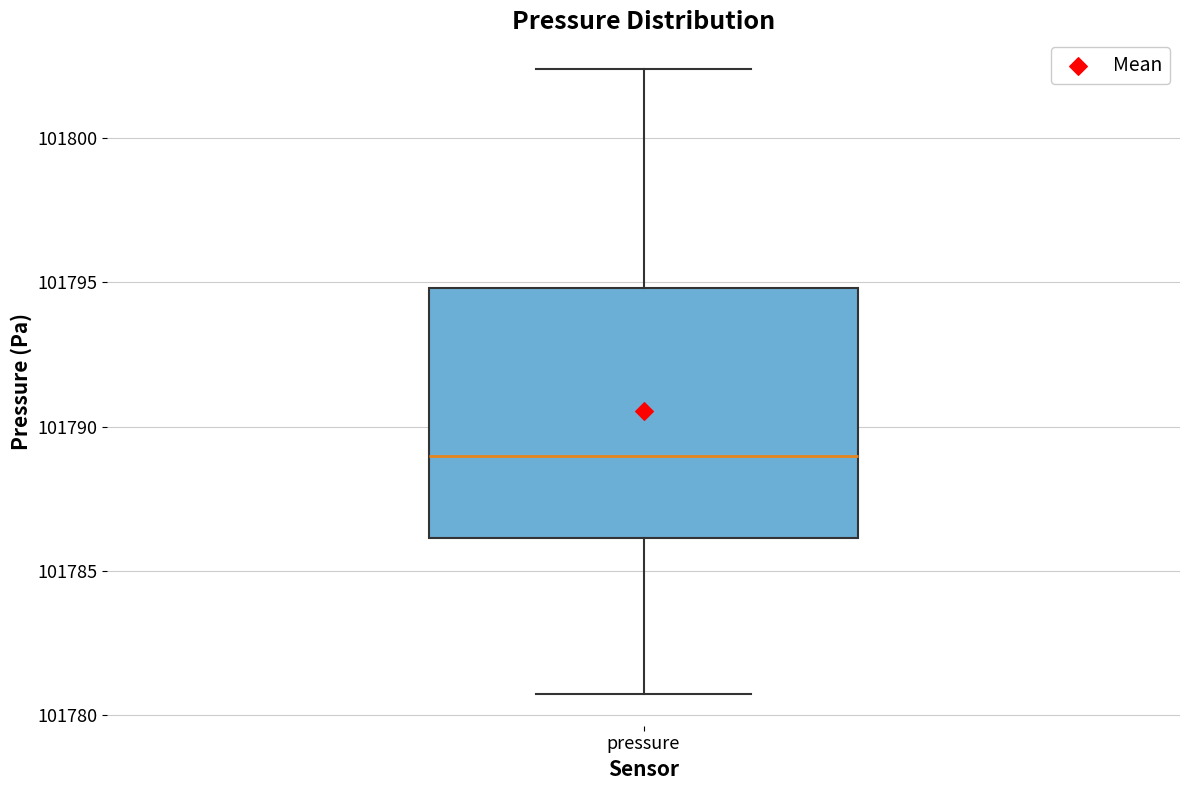

Where is the upper edge of the box for pressure on the y-axis? The values are not printed on the chart, so give them approximately, as read against the axis.

101795.0